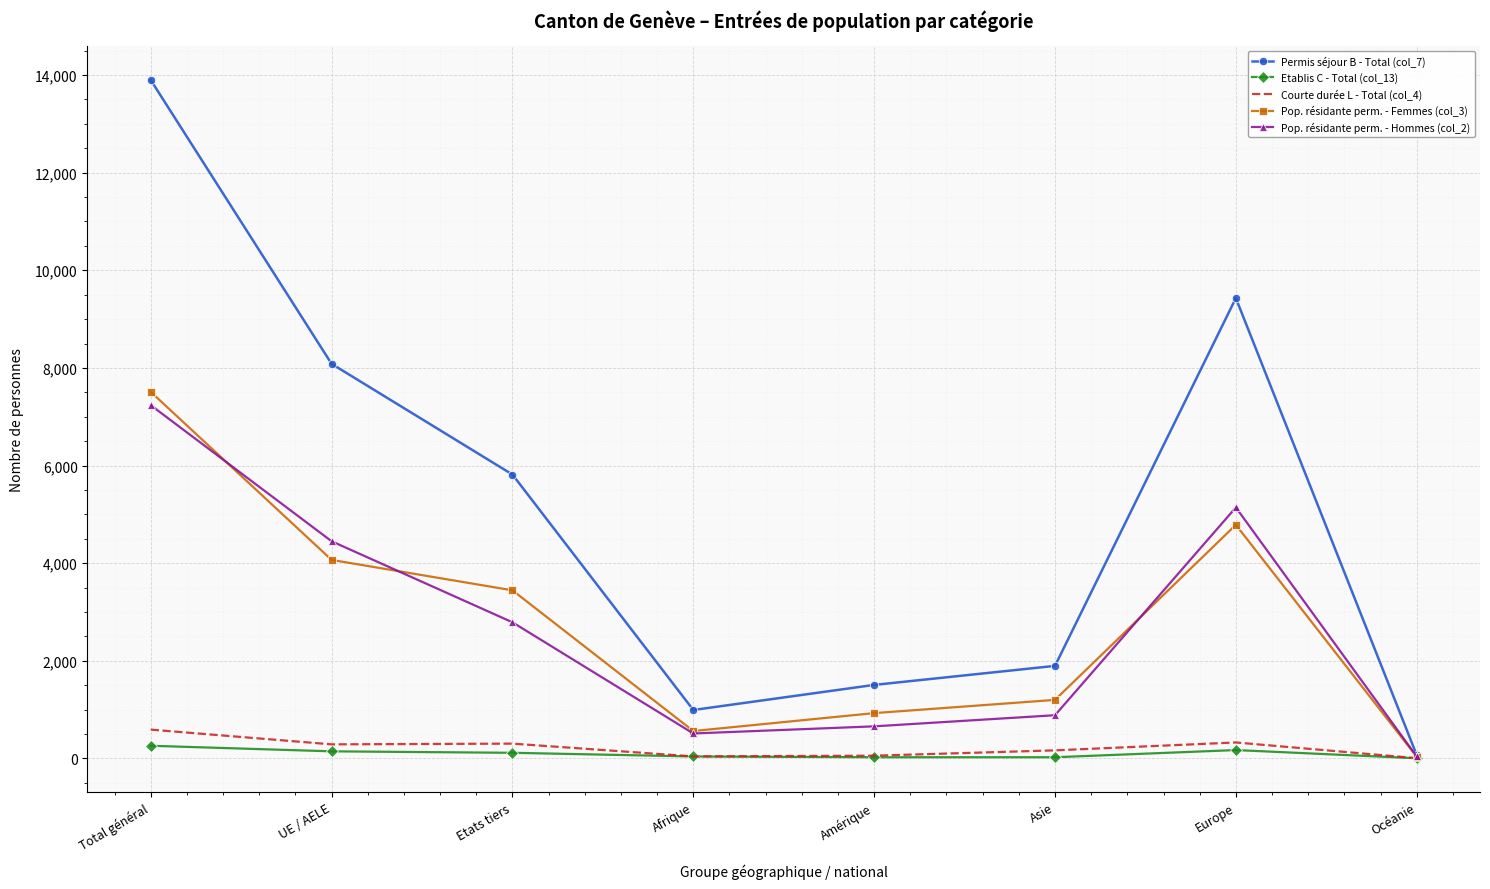

At which label does Permis séjour B - Total (col_7) reach its peak?

Total général